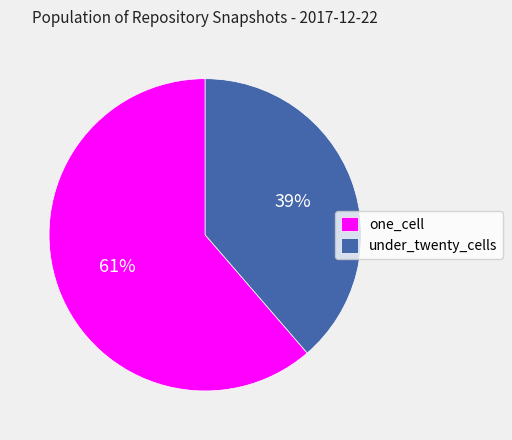

To the nearest percent, what is the combined percentage of one_cell and under_twenty_cells?

100%